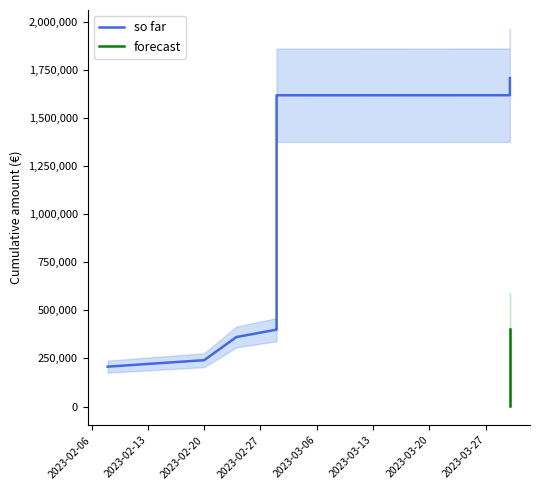

How many series are shown in this chart?

2